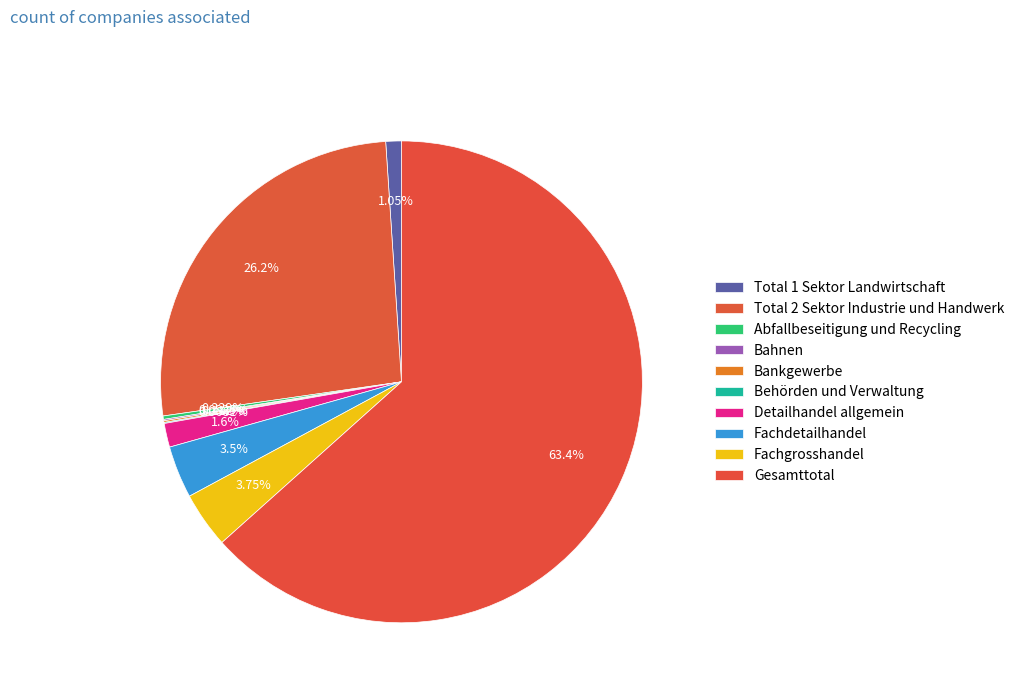

What is the largest slice in the pie chart?

Gesamttotal